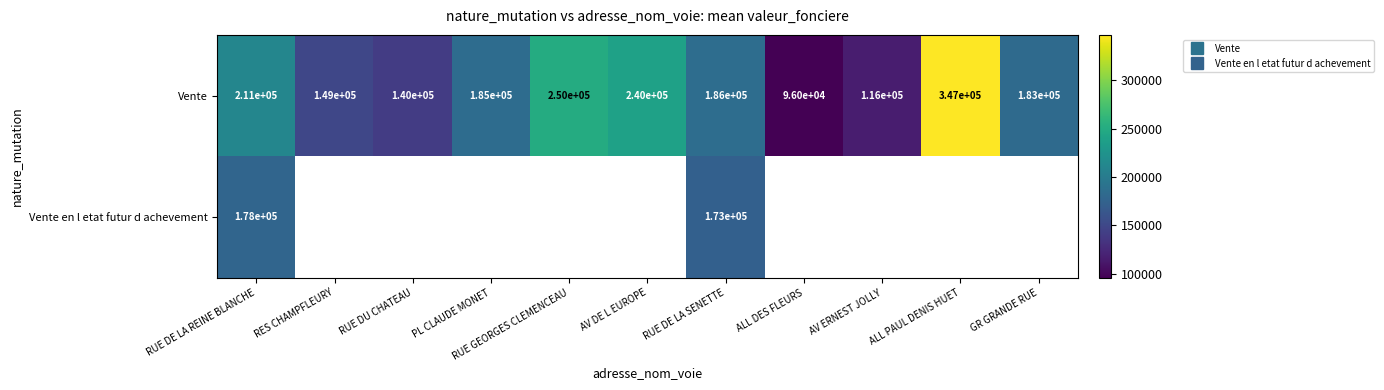

Between PL CLAUDE MONET and AV ERNEST JOLLY, which series saw the biggest shift?

Vente